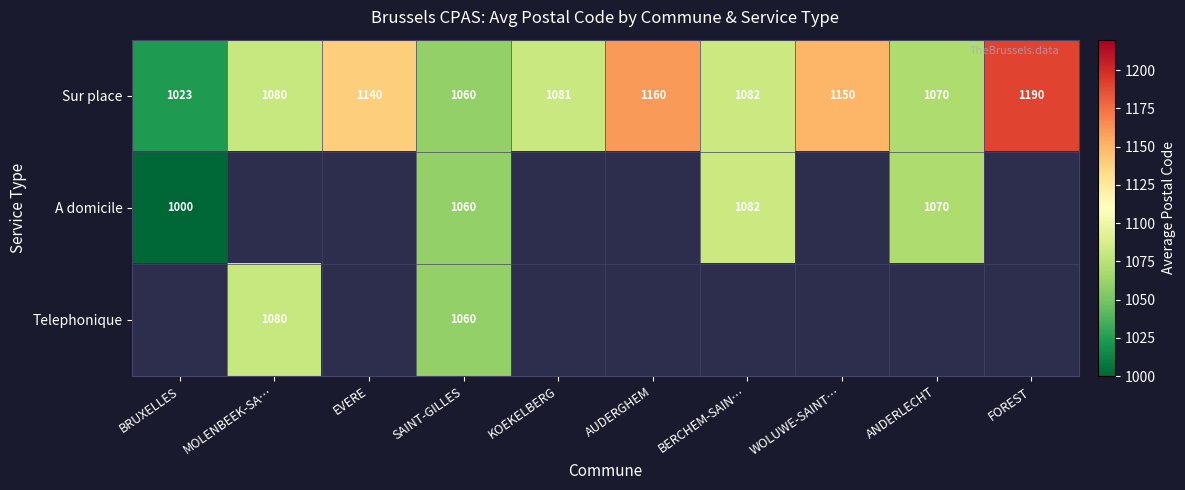

Rank the categories by Sur place value from lowest to highest.

BRUXELLES, SAINT-GILLES, ANDERLECHT, MOLENBEEK-SA…, KOEKELBERG, BERCHEM-SAIN…, EVERE, WOLUWE-SAINT…, AUDERGHEM, FOREST